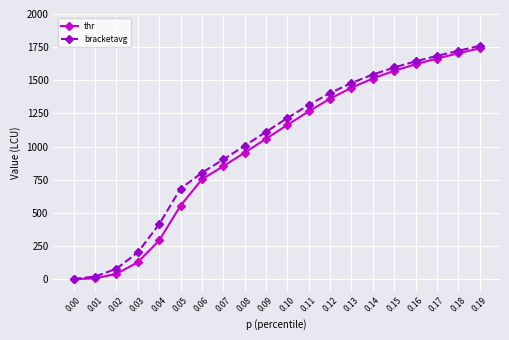

The bracketavg series shows 2428.6 at 0.15. True or false?

False